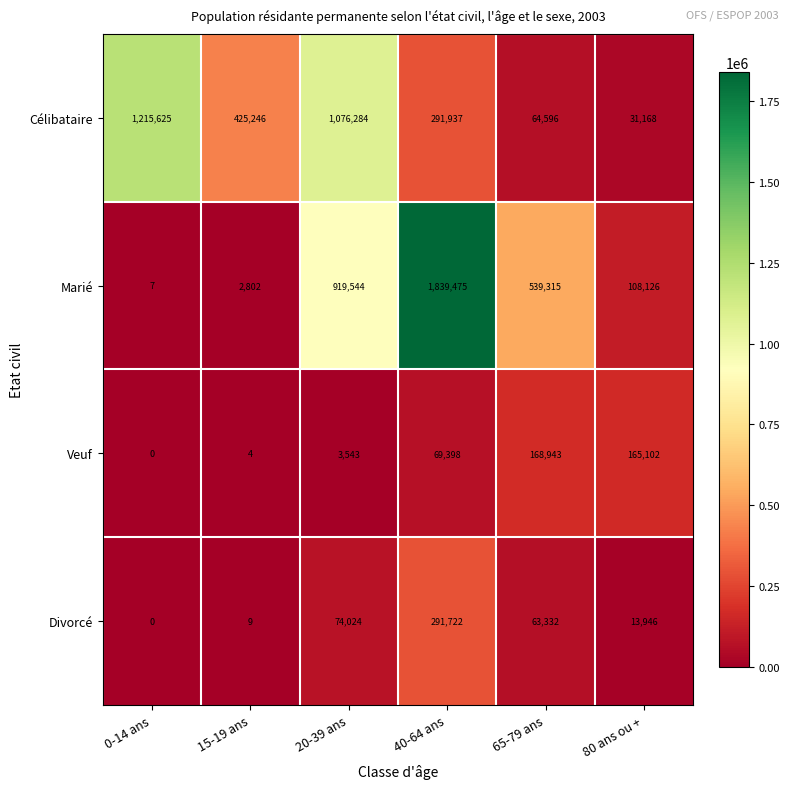

Is it true that Divorcé equals 129905 at 0-14 ans?

False